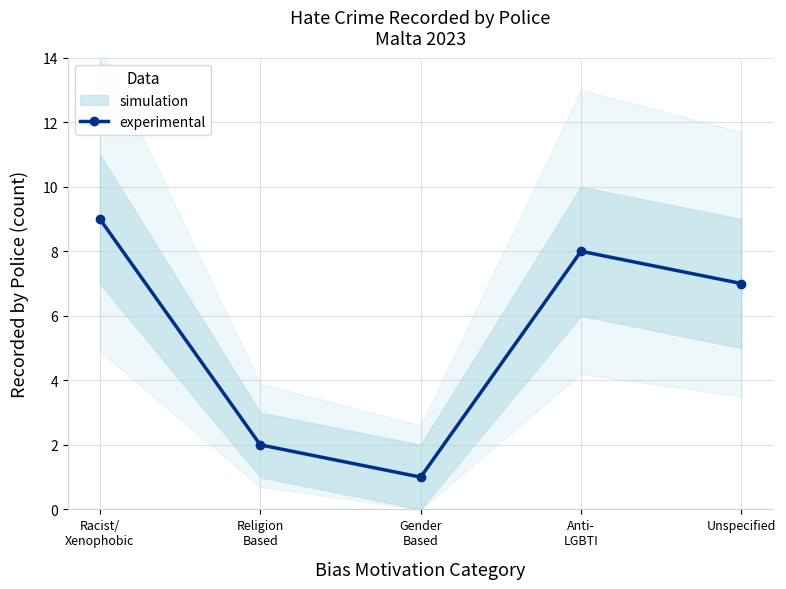

Count the number of categories in the chart.

5